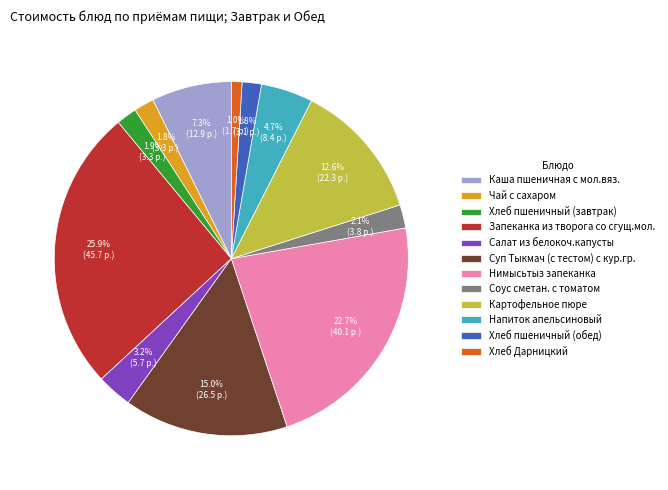

Is the sum of Соус сметан. с томатом and Каша пшеничная с мол.вяз. greater than half?

No